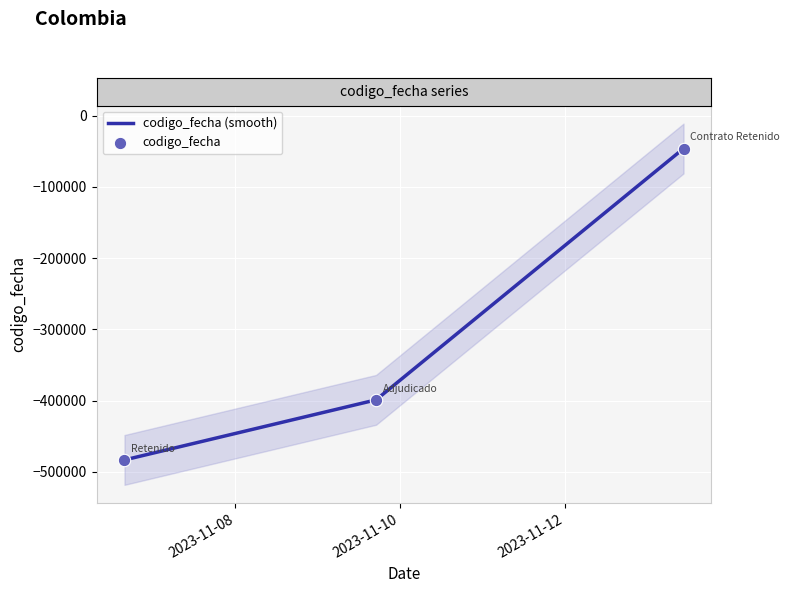

Which series reaches the maximum Y coordinate?

codigo_fecha (smooth)